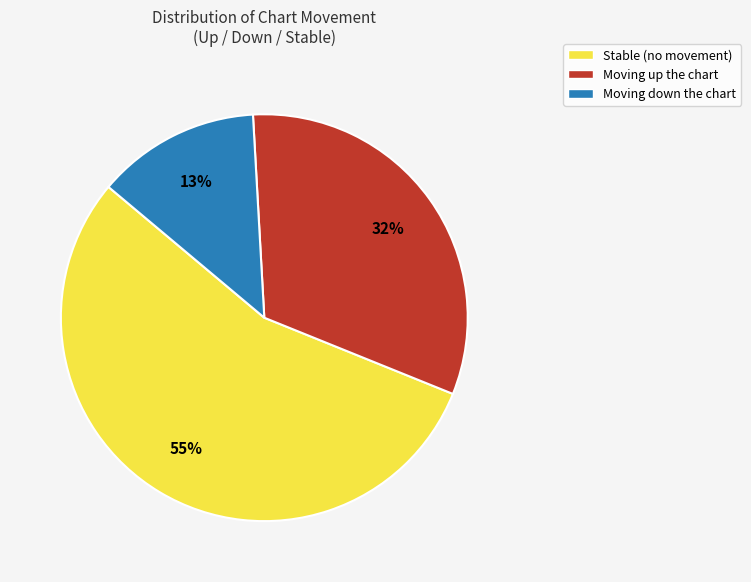

The Moving down the chart slice represents 27% of the pie. True or false?

False